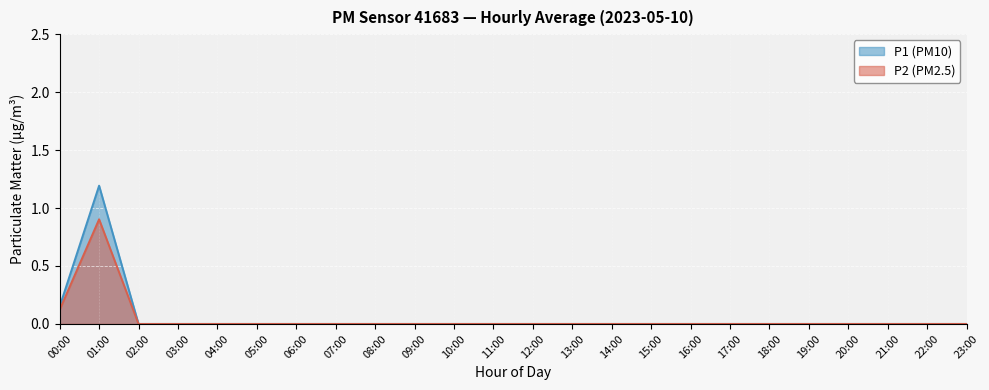

Which category has the lowest value in the P2 series?

06:00